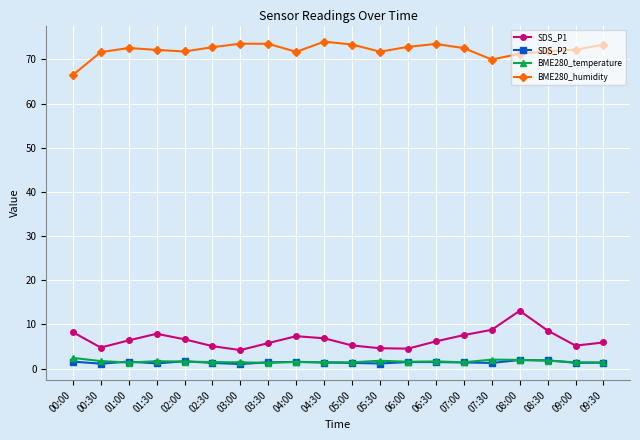

At how many categories does at least one series exceed 36?

20